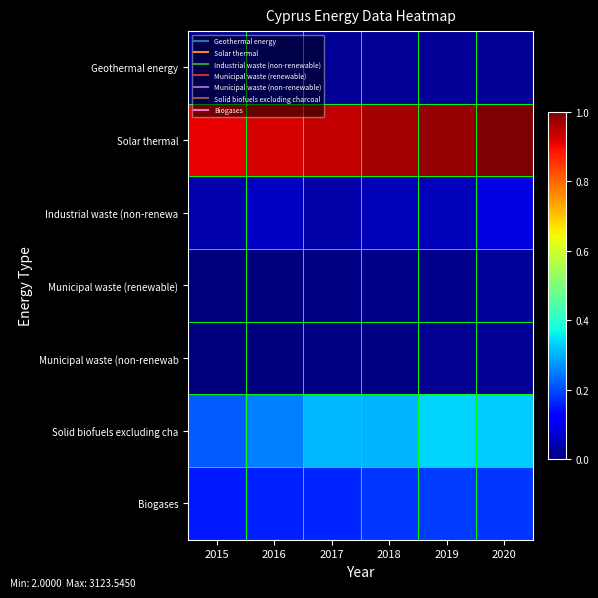

Which series has the largest total across all categories?

Solar thermal